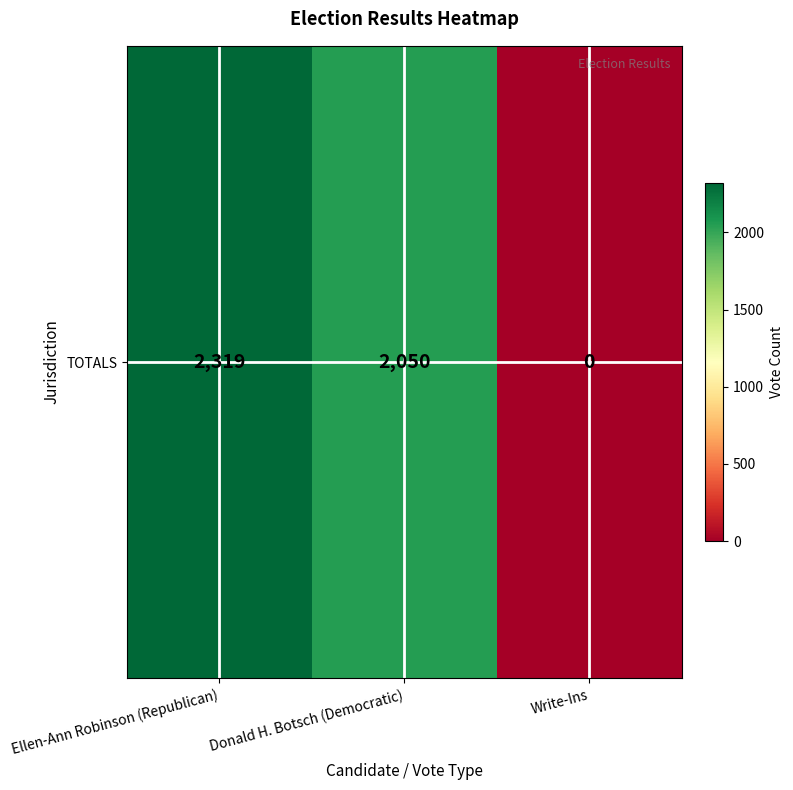

Which has a higher value, Write-Ins or Donald H. Botsch (Democratic)?

Donald H. Botsch (Democratic)